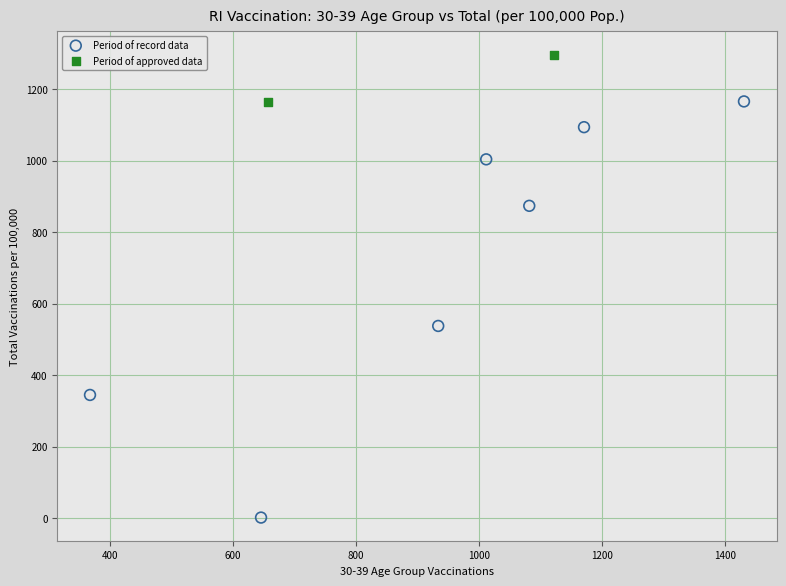

Which series reaches the minimum Y coordinate?

Period of record data